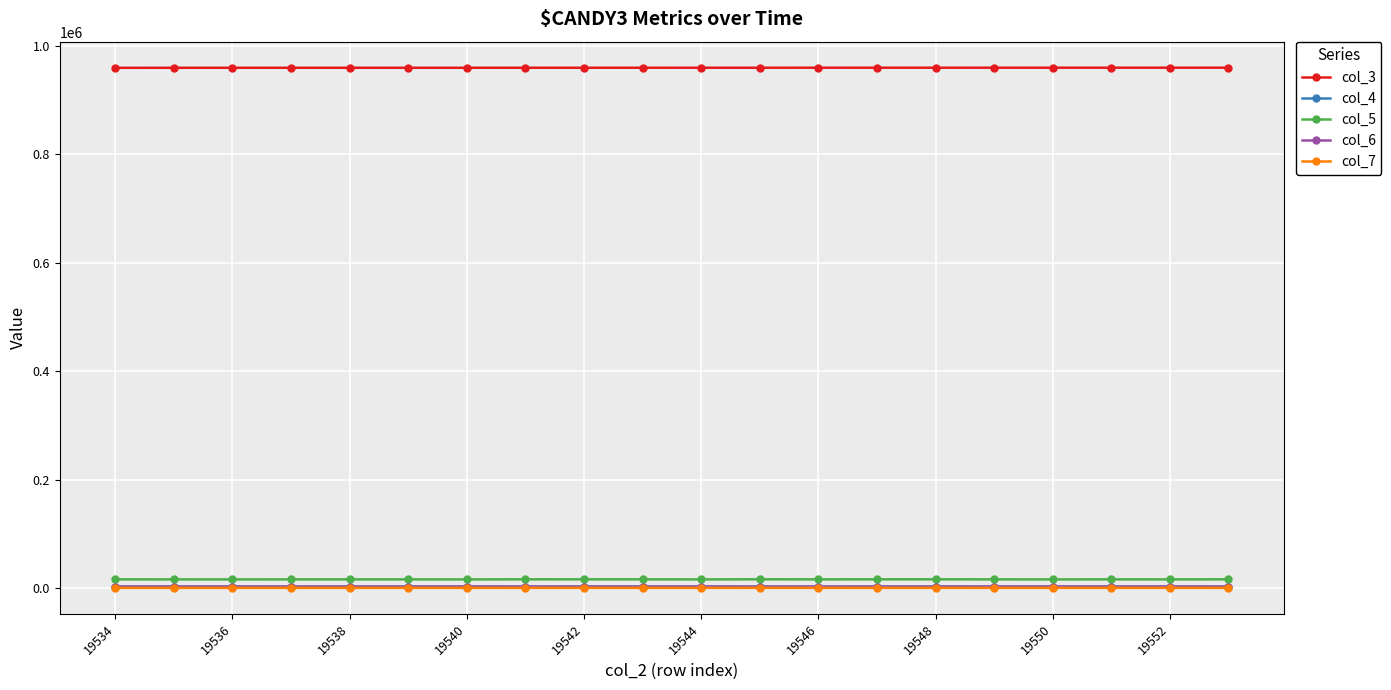

True or false: col_7 and col_3 intersect in this chart.

False